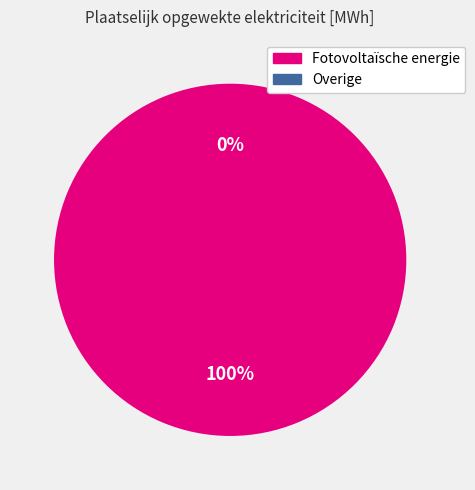

Is it true that Overige is 11% of the pie?

False